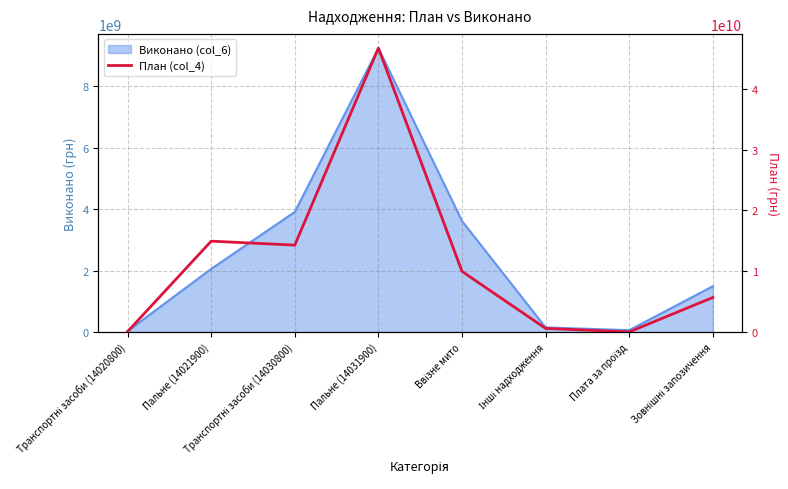

What is the greatest value displayed?

46706910000